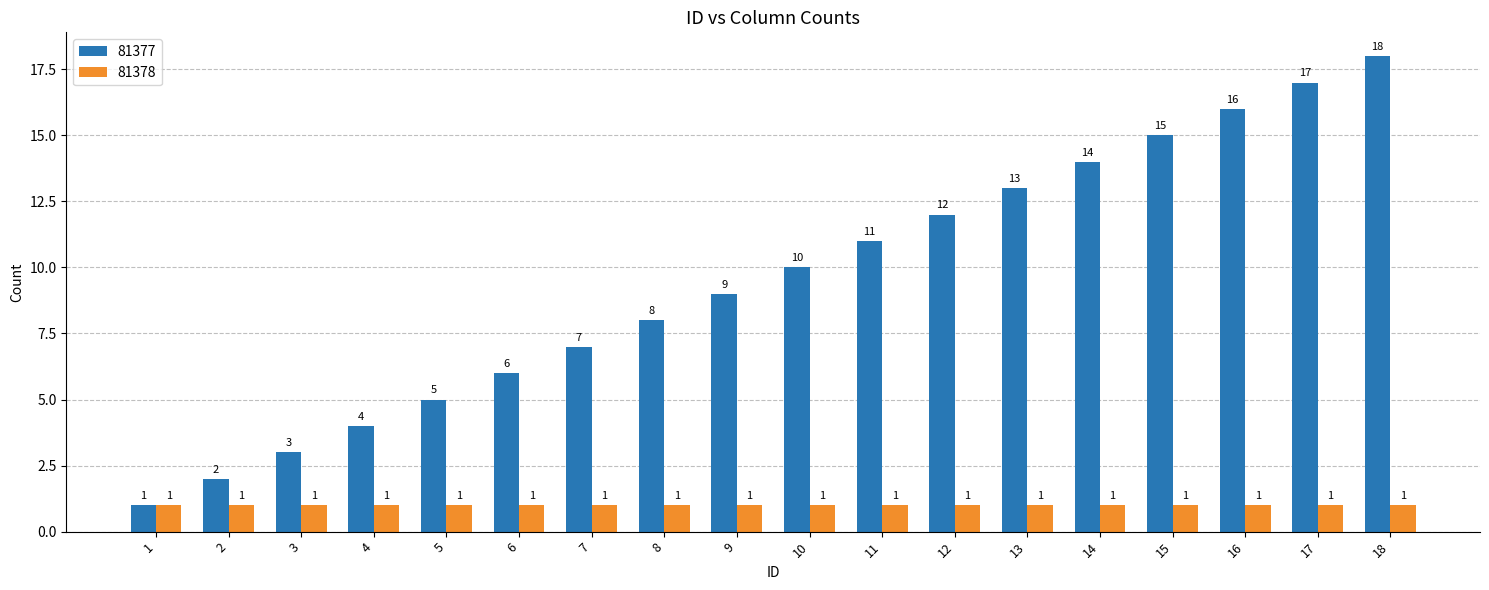

True or false: 81377 has a value of 2 at 3.

False